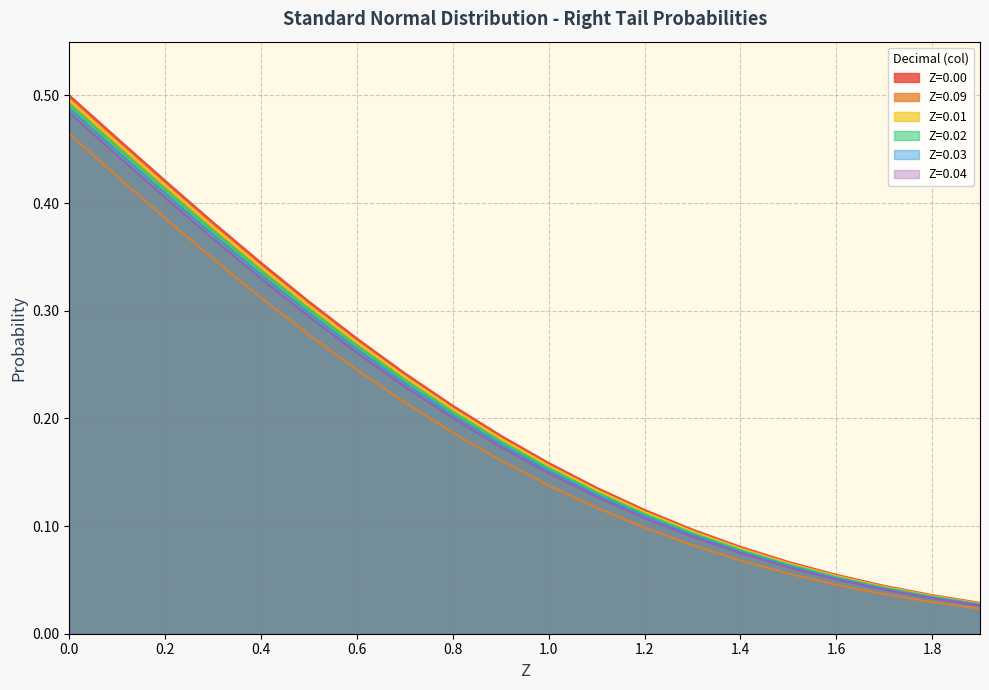

What is the sum of the Z=0.03 values at 1.3 and 1.2?

0.2